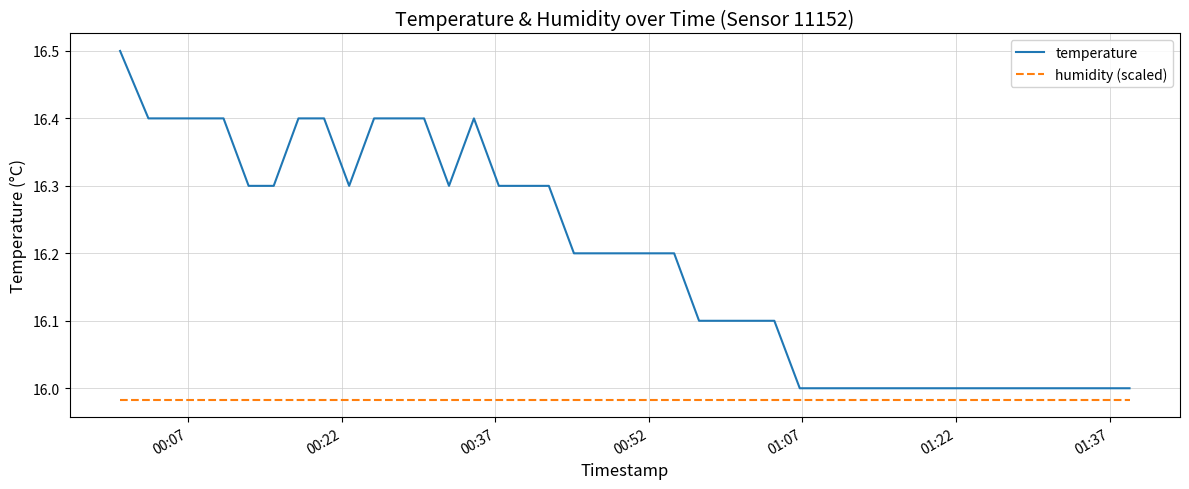

What is the difference between the maximum and minimum values in the temperature series?

0.5